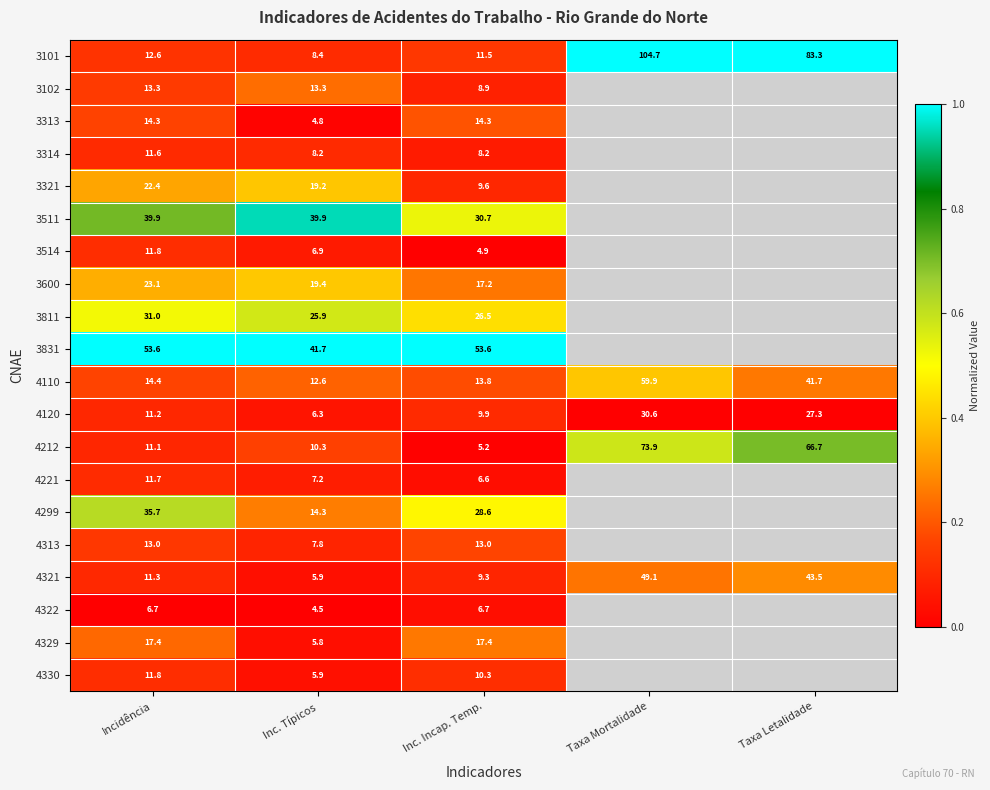

At how many categories does at least one series exceed 0?

5